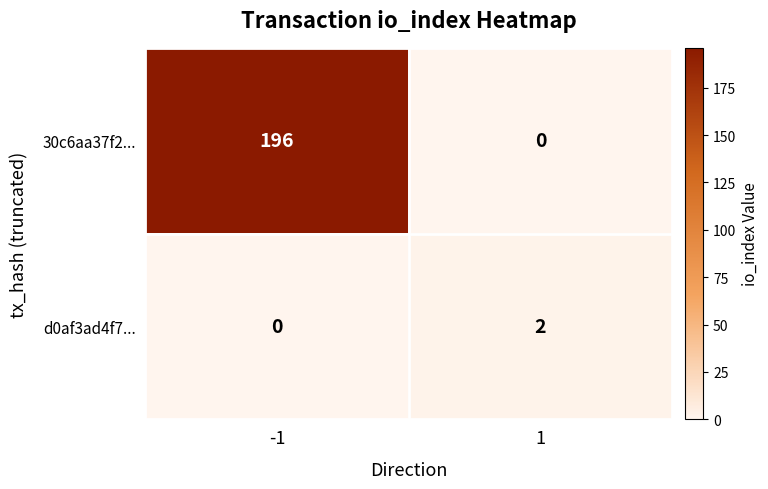

What is the total value across all series at -1?

196